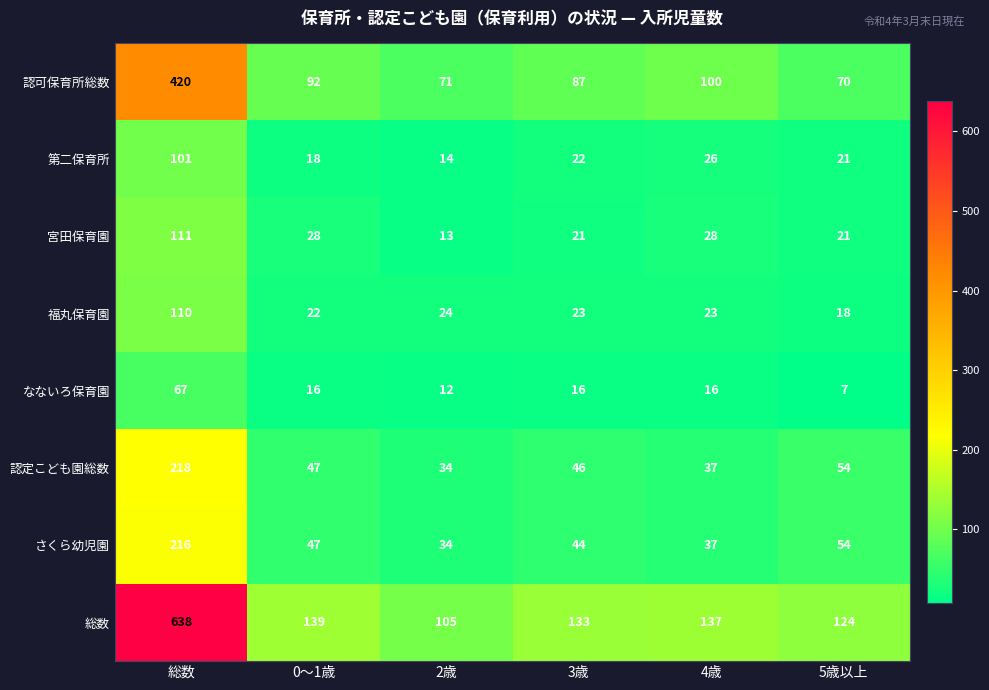

What is the average value of the 総数 series?

213